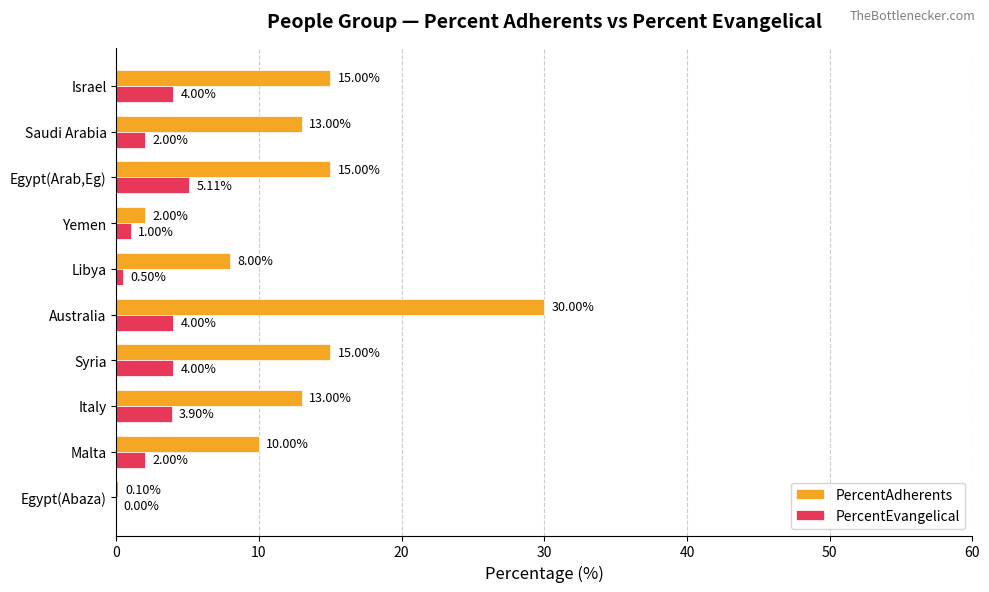

Between Italy and Syria, which series saw the biggest shift?

PercentAdherents